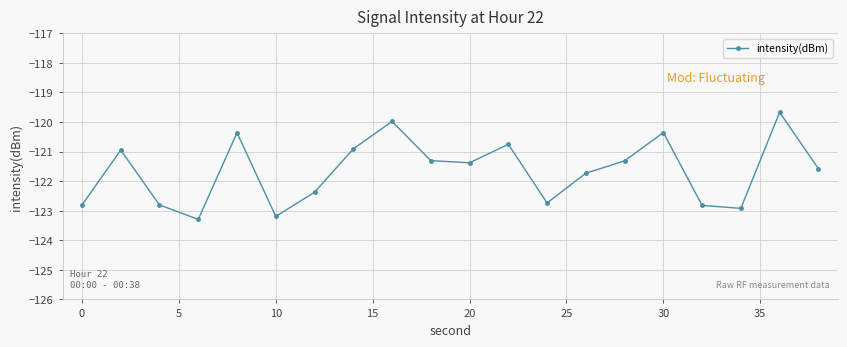

Reading left to right, what are all the values shown in this chart?

-122.8	-120.9	-122.8	-123.3	-120.4	-123.2	-122.4	-120.9	-120.0	-121.3	-121.4	-120.8	-122.7	-121.7	-121.3	-120.4	-122.8	-122.9	-119.7	-121.6